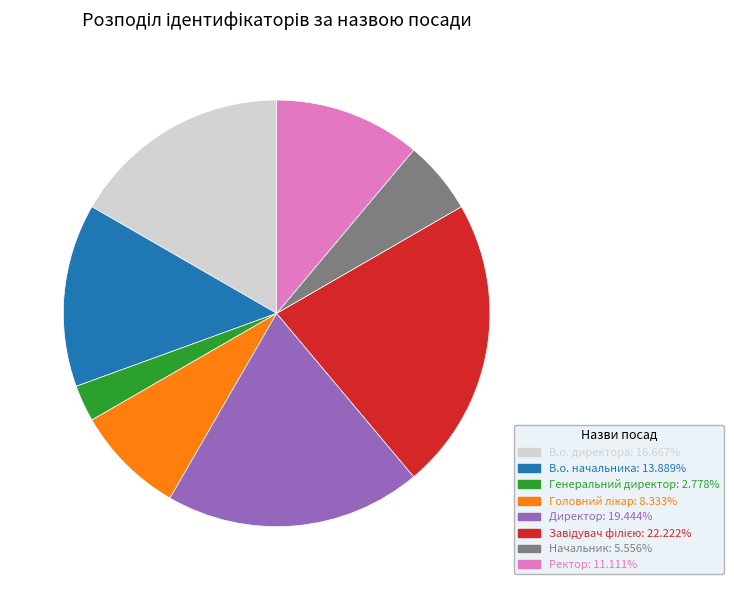

Is Директор the majority of the pie?

No